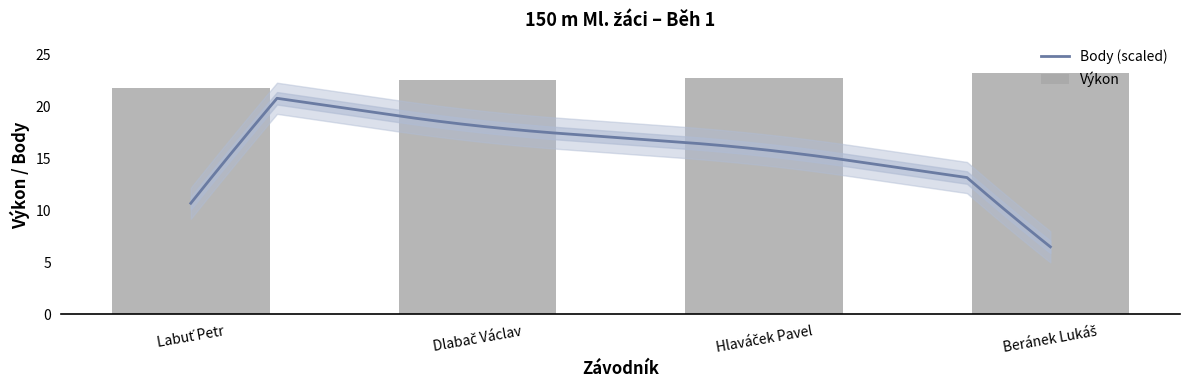

Reading left to right, transcribe all the data shown in this chart.

Labuť Petr=21.8	Dlabač Václav=22.6	Hlaváček Pavel=22.8	Beránek Lukáš=23.2